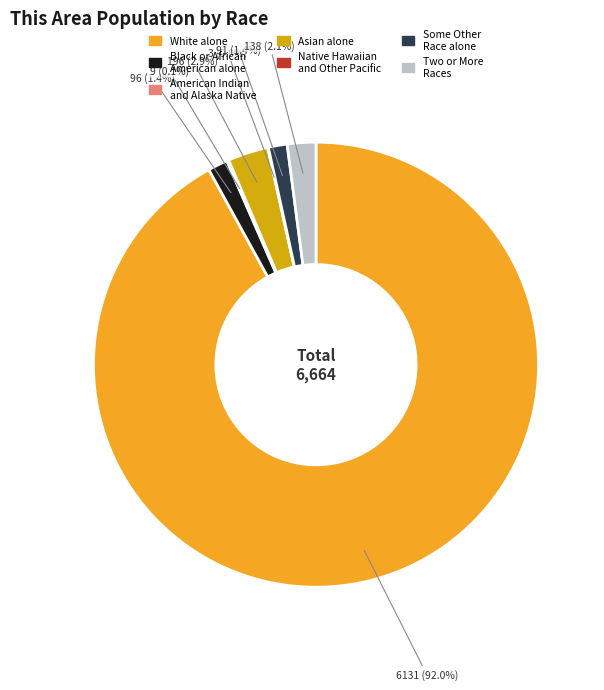

True or false: White alone accounts for 99% of the total.

False